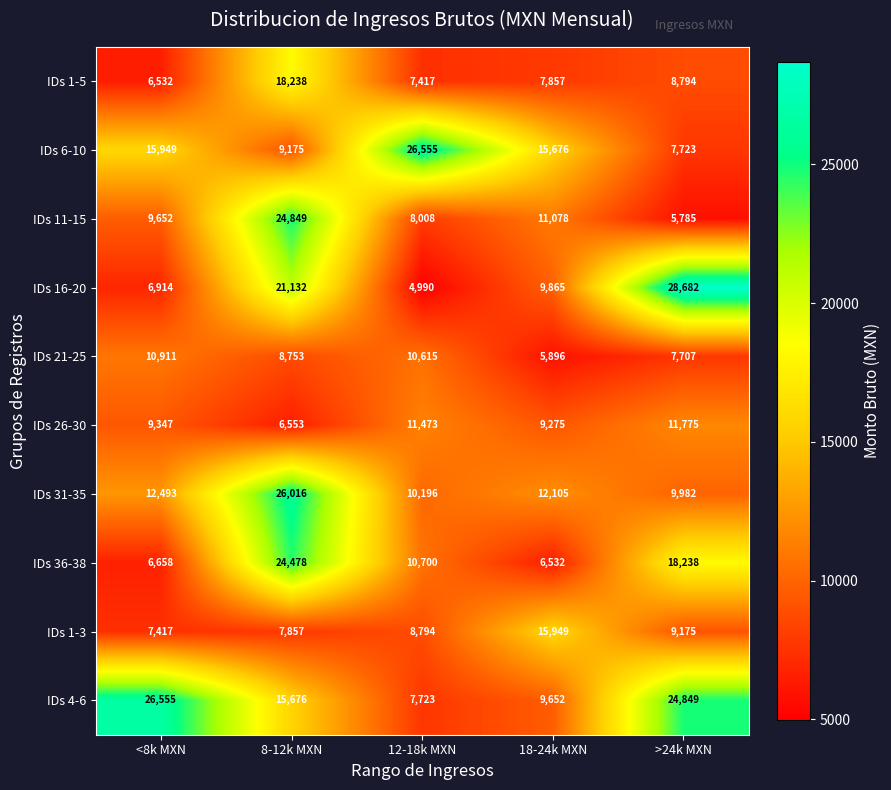

Count the number of data series in this chart.

10